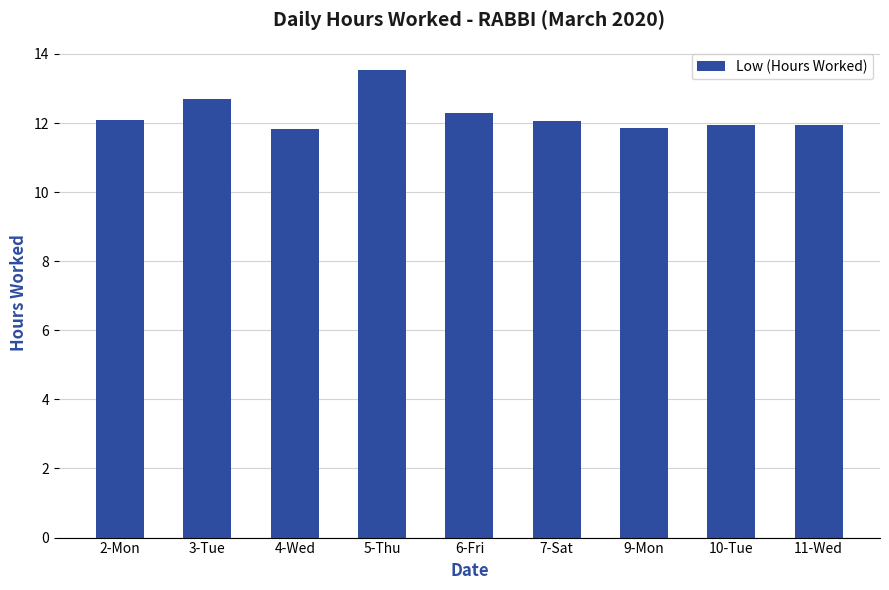

Does the chart contain stacked bars?

No